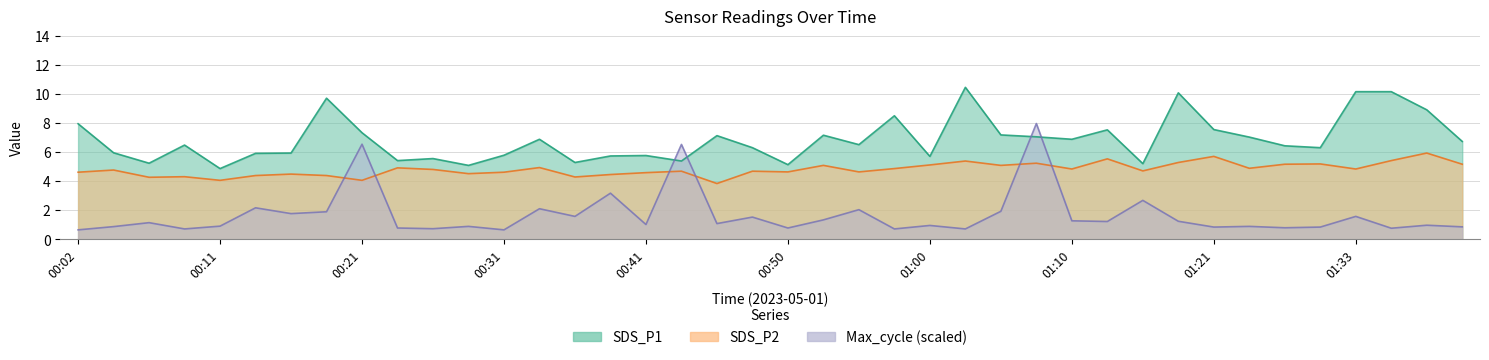

List the labels in order of SDS_P2 value, smallest first.

00:45, 00:11, 00:21, 00:07, 00:36, 00:09, 00:14, 00:19, 00:38, 00:16, 00:28, 00:41, 00:02, 00:31, 00:50, 00:55, 00:43, 00:48, 01:16, 00:04, 00:26, 01:10, 01:33, 00:58, 01:24, 00:24, 00:33, 00:53, 01:05, 01:00, 01:27, 01:40, 01:30, 01:08, 01:18, 01:02, 01:35, 01:13, 01:21, 01:38